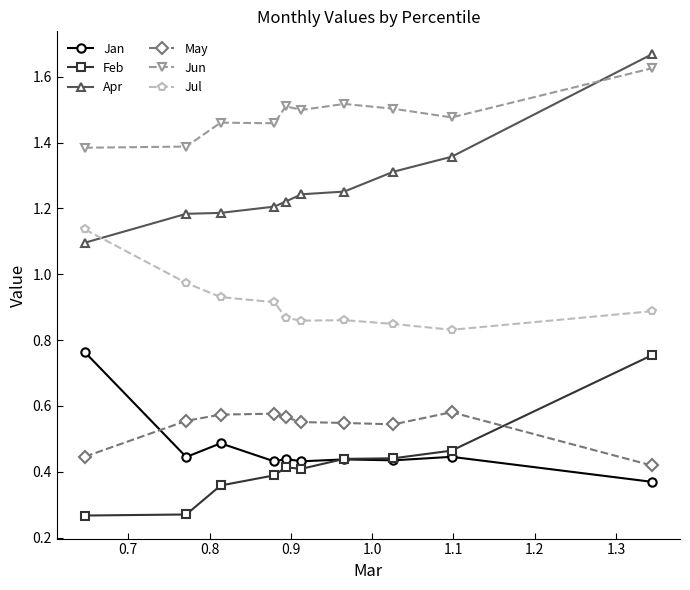

True or false: Jan and Jul cross at least once.

False